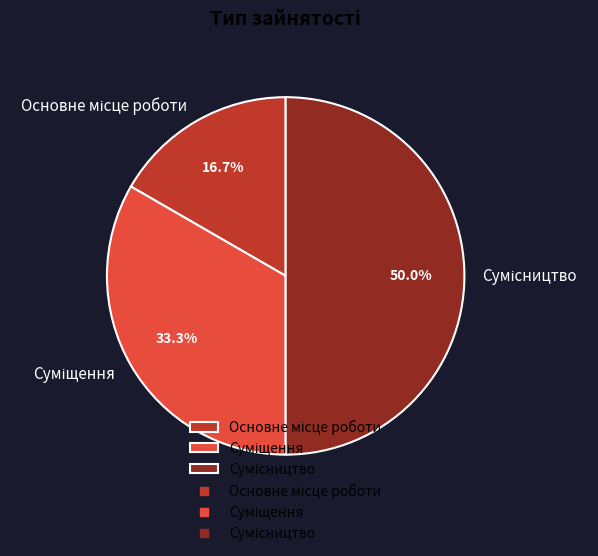

Count the number of slices in the pie.

3